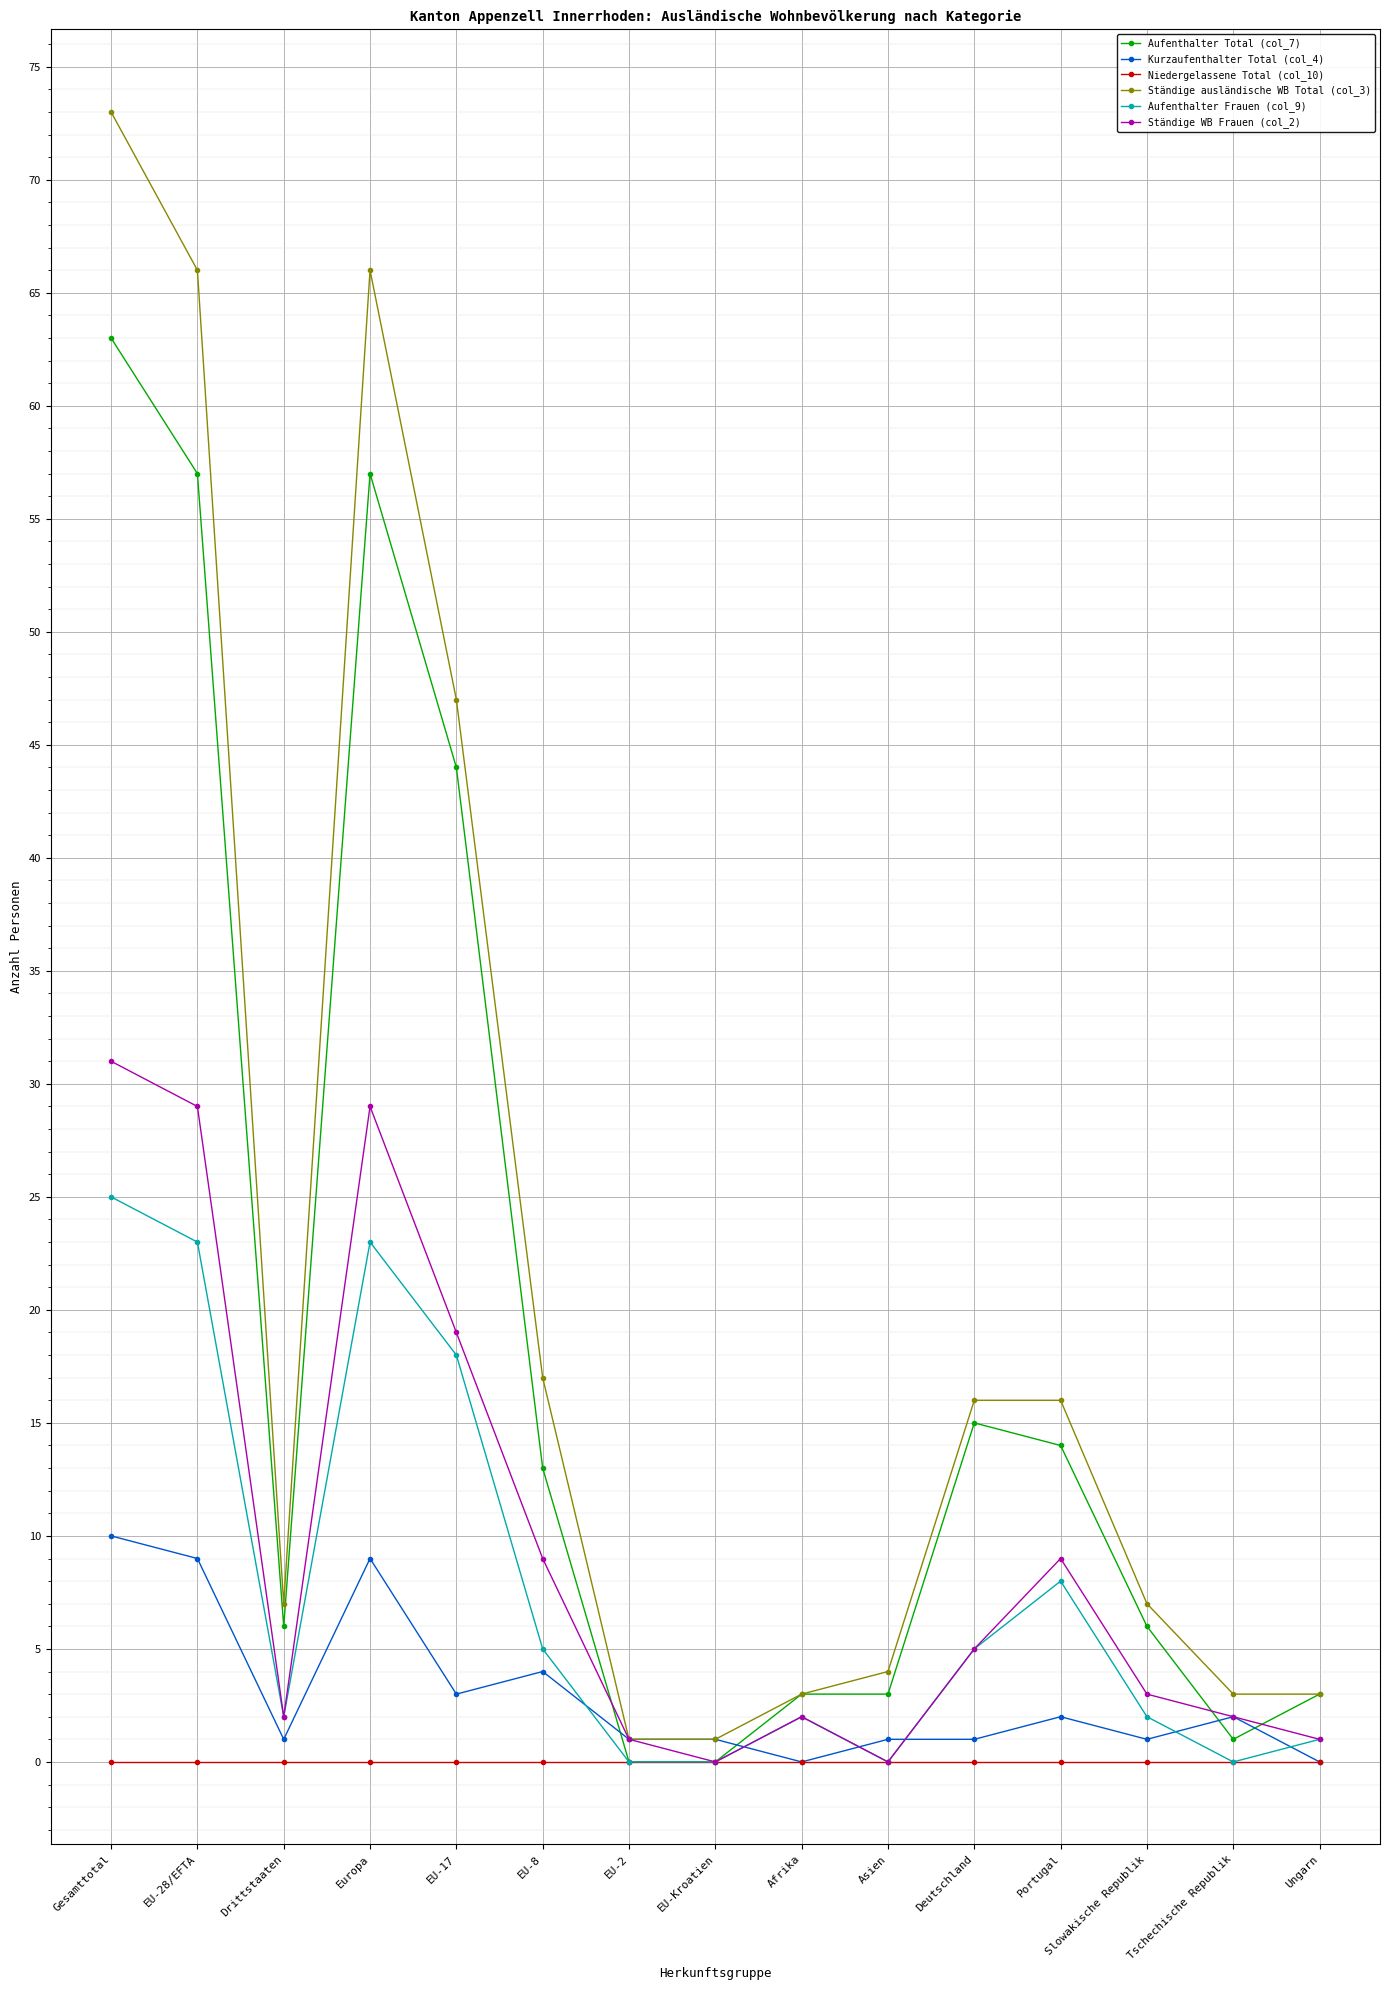

How many Kurzaufenthalter Total (col_4) values are between 1 and 4?

10